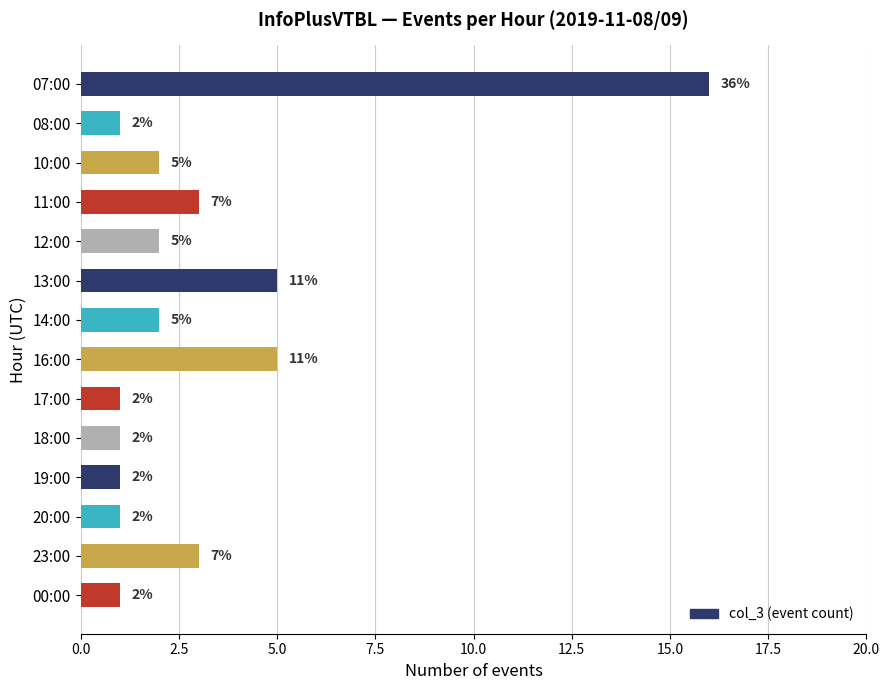

Is it true that the value at 23:00 is 3?

True